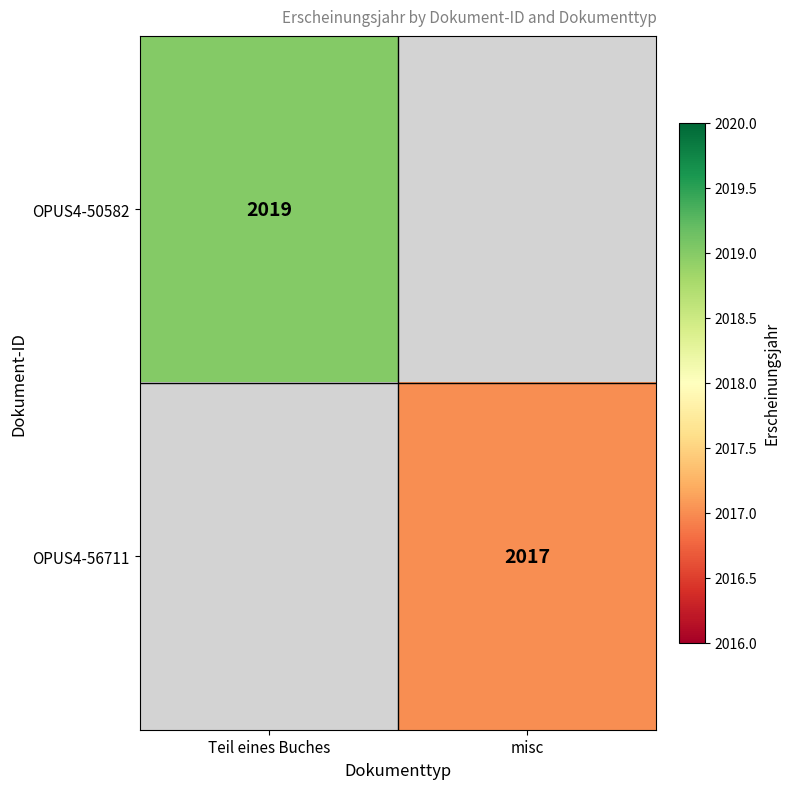

The value of OPUS4-50582 at Teil eines Buches is 2019. True or false?

True